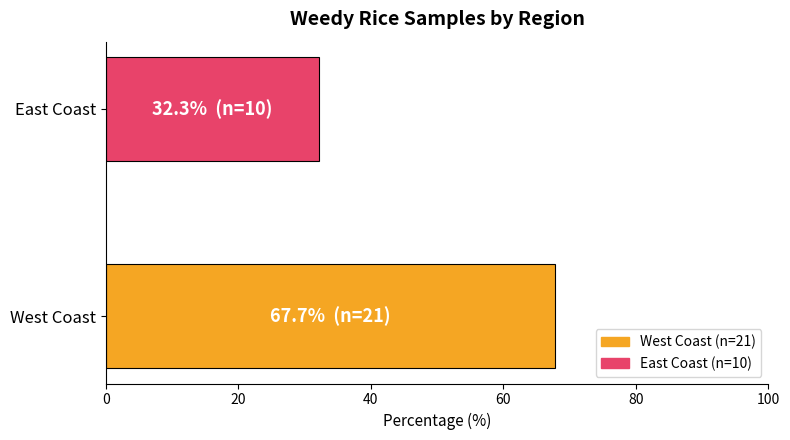

What is the maximum value shown in the chart?

67.7